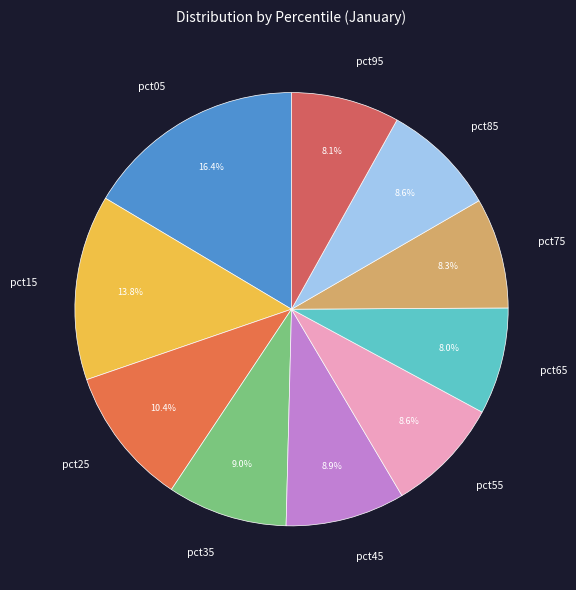

What percentage is the pct25 slice, to the nearest percent?

10%